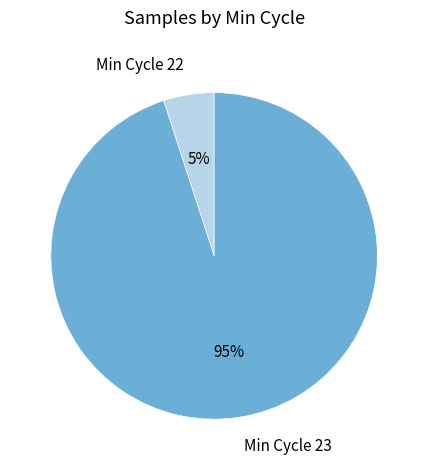

How many slices are in this pie chart?

2